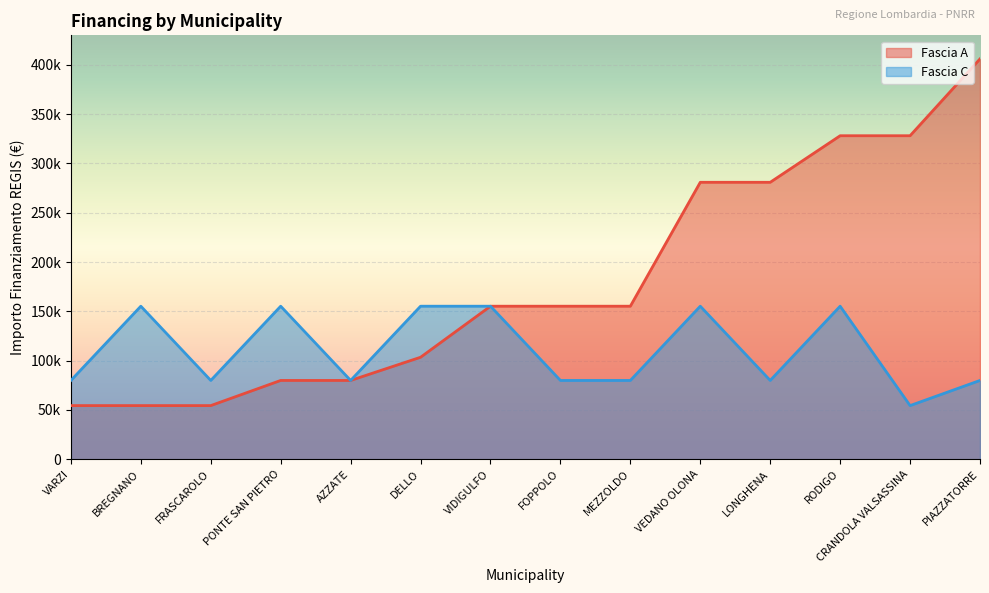

True or false: Fascia C has more than 0 points higher than both neighbors.

True